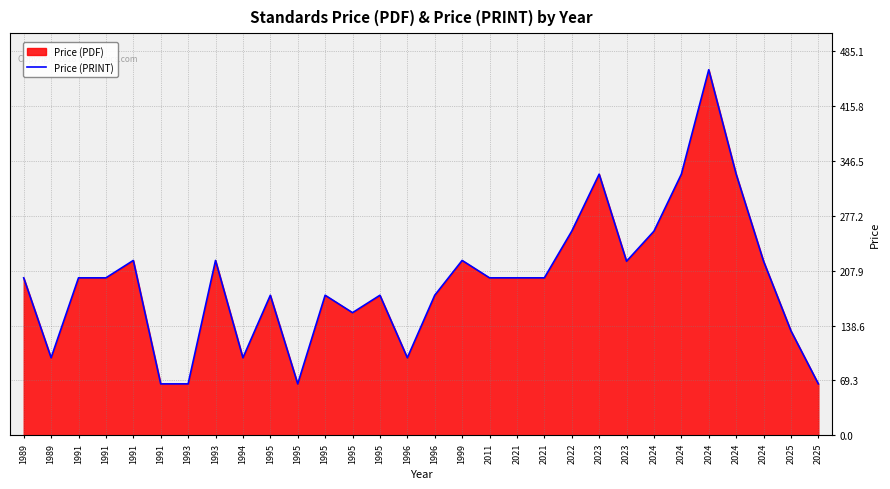

Which has a higher value, 2023 or 2024?

2024